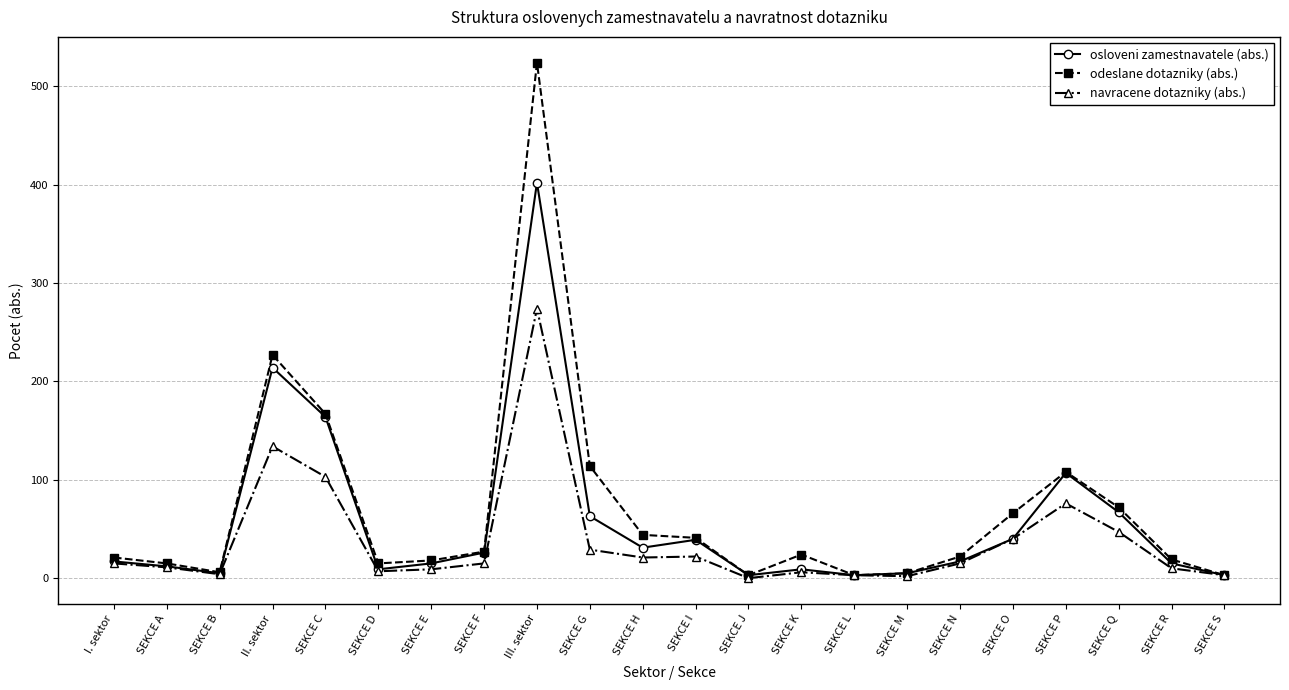

Rank the series by their maximum value, from highest to lowest.

odeslane dotazniky (abs.), osloveni zamestnavatele (abs.), navracene dotazniky (abs.)